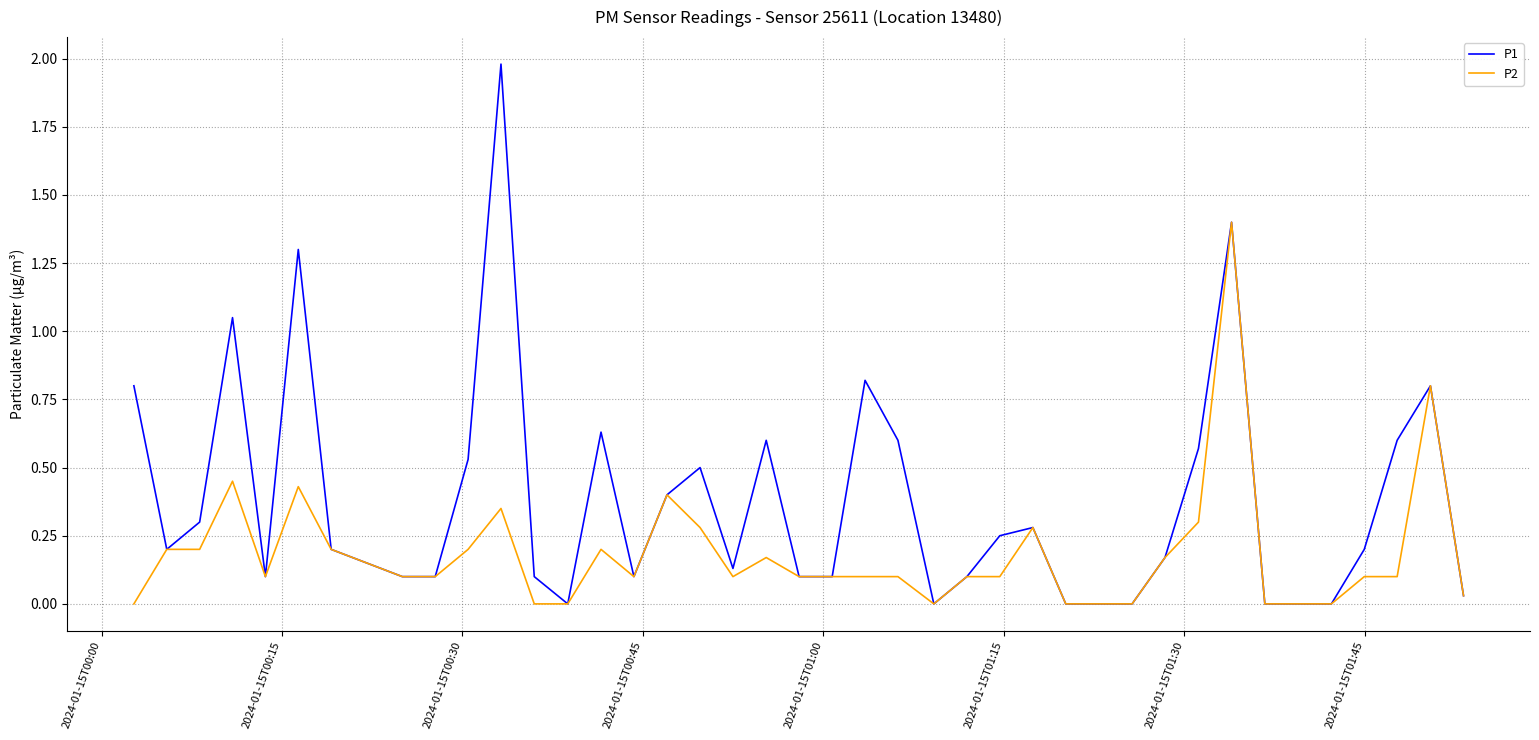

Rank the series by their maximum value, from lowest to highest.

P2, P1